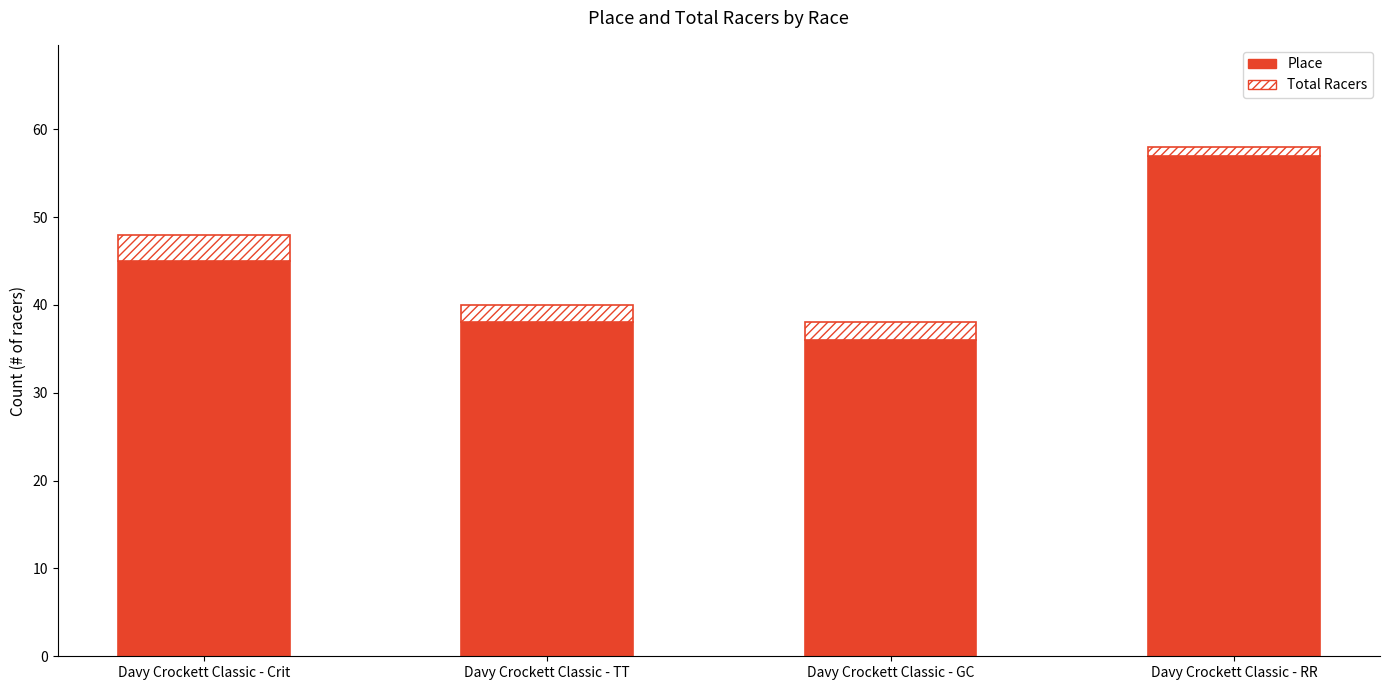

Reading left to right, what are the values for Place?

45	38	36	57